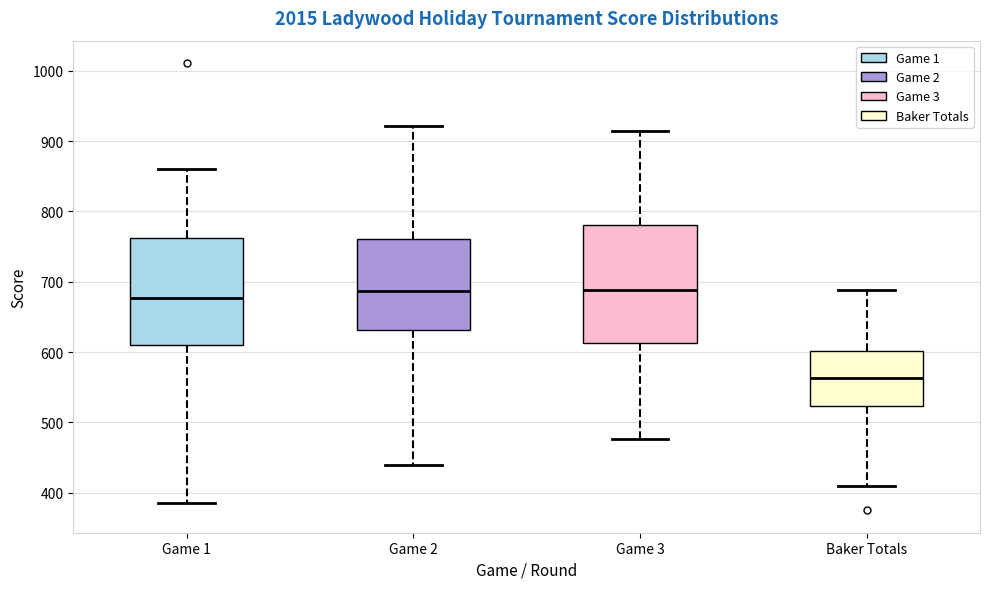

Reading left to right, read every box against the y-axis: the position of its median line, the range the box covers, and the ends of its whiskers. The values are not printed on the chart, so give them approximately, as read against the axis.

Game 1: median 680, box 610 to 760, whiskers 390 to 860
Game 2: median 690, box 630 to 760, whiskers 440 to 920
Game 3: median 690, box 610 to 780, whiskers 480 to 910
Baker Totals: median 560, box 520 to 600, whiskers 410 to 690